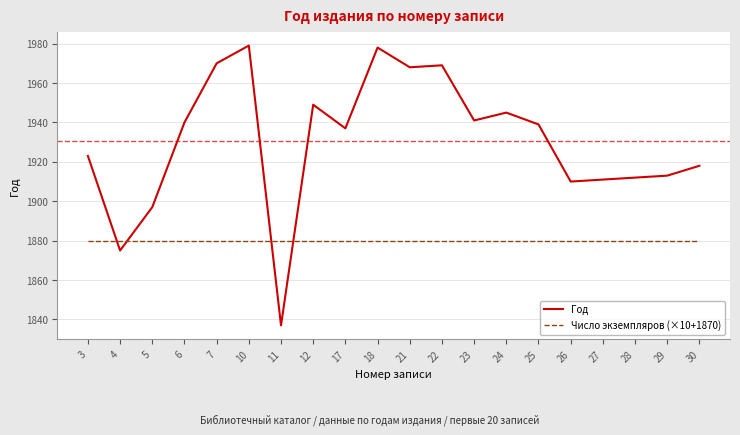

What is the approximate value of Число экземпляров (×10+1870) at 25?

1880